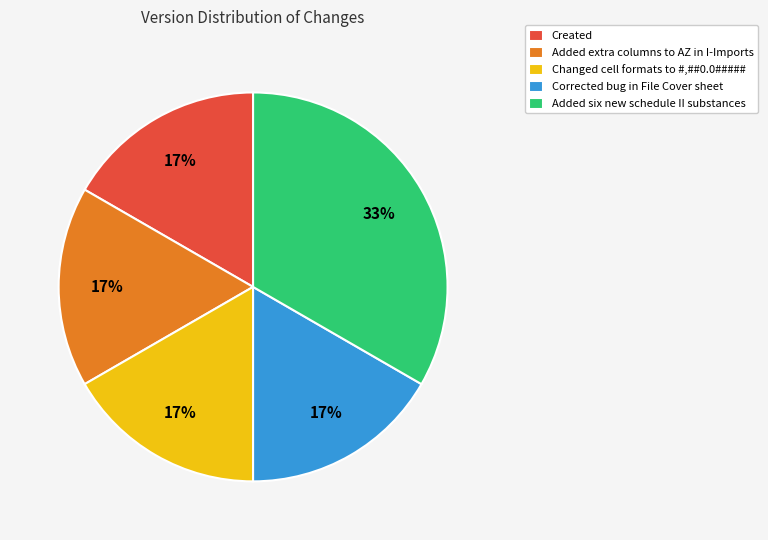

Does Corrected bug in File Cover sheet account for over 50% of the chart?

No